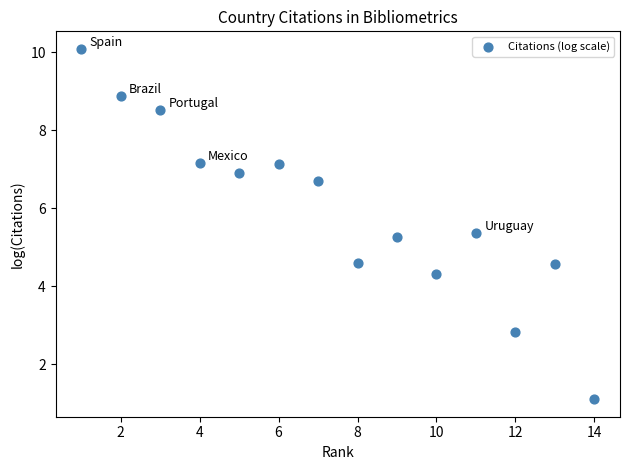

What is the range of X values (max minus min)?

13.0